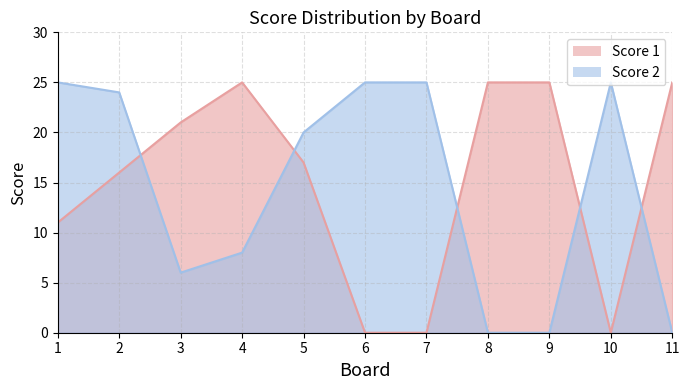

Rank the series by their average value, from lowest to highest.

Score 2, Score 1